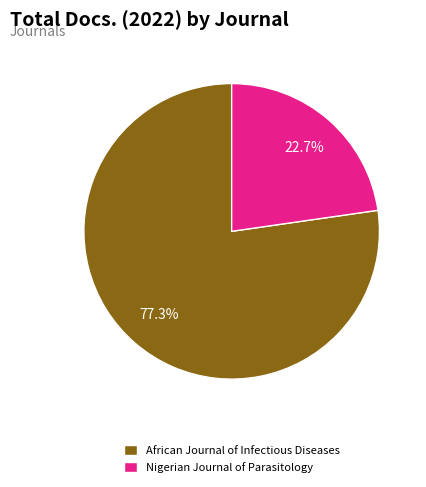

Which category has the smallest portion of the pie?

Nigerian Journal of Parasitology